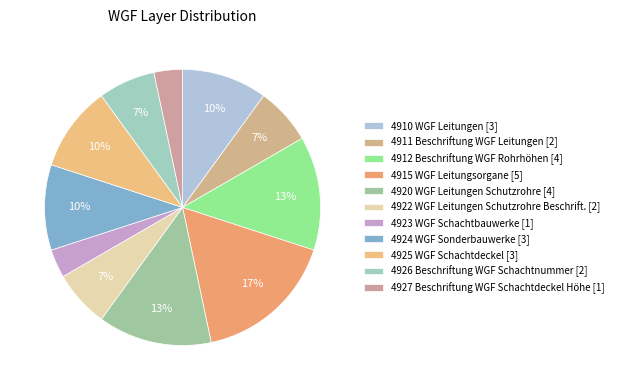

Count the number of slices in the pie.

11